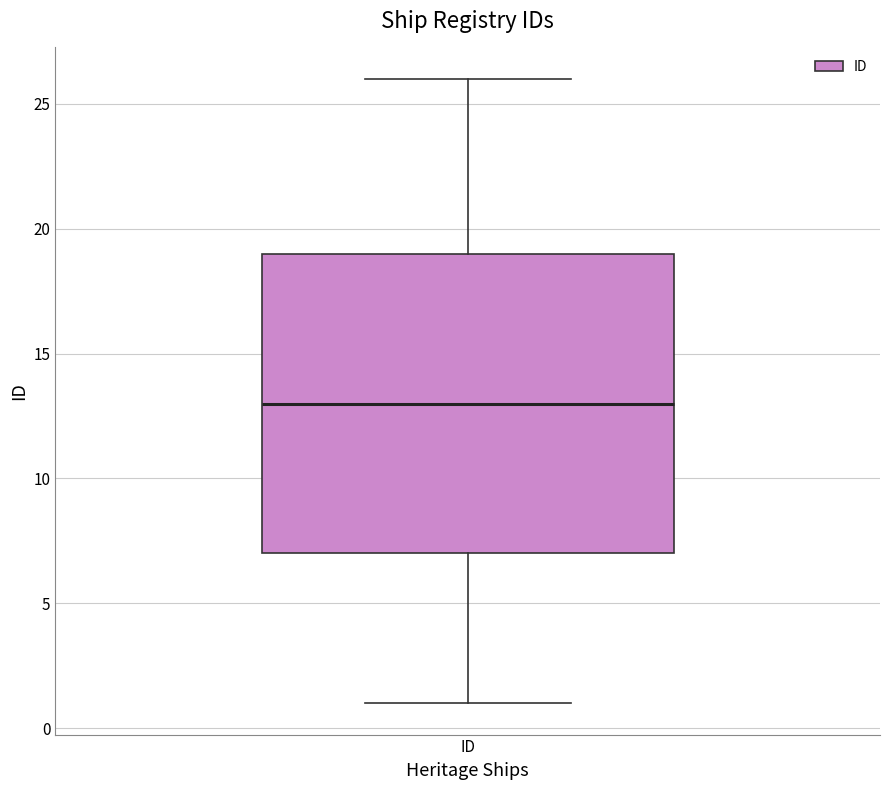

Transcribe this box plot: give where the median line is, the range the box spans, and where the two whiskers end, as read against the y-axis. The values are not printed on the chart, so give them approximately, as read against the axis.

median 13, box 7 to 19, whiskers 1 to 26